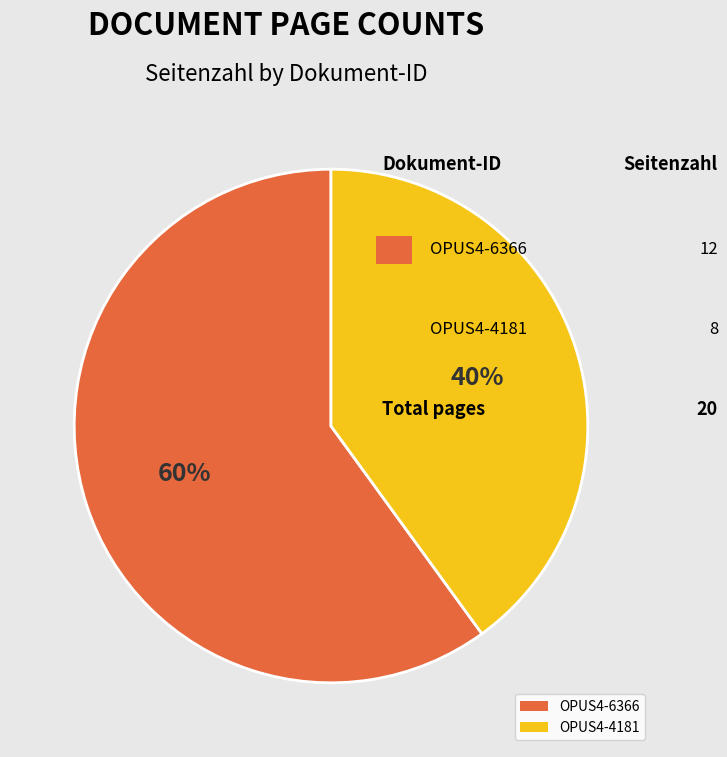

Is it true that OPUS4-4181 is 34% of the pie?

False